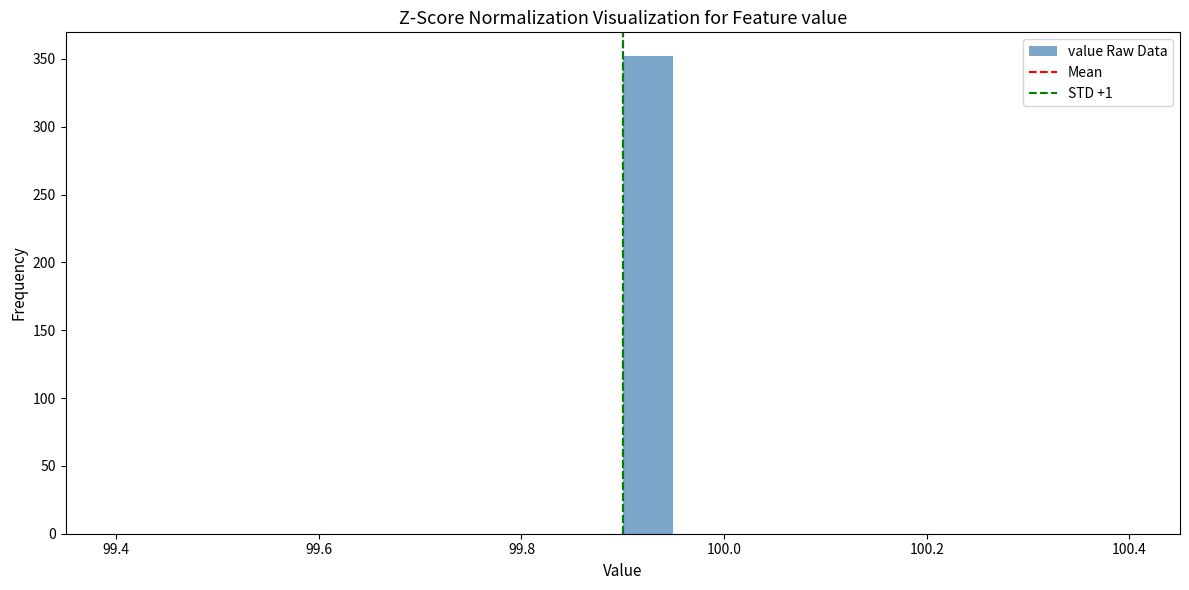

Around what value on the x-axis is the tallest bar? Give the approximate position of its centre, as read against the axis.

99.92